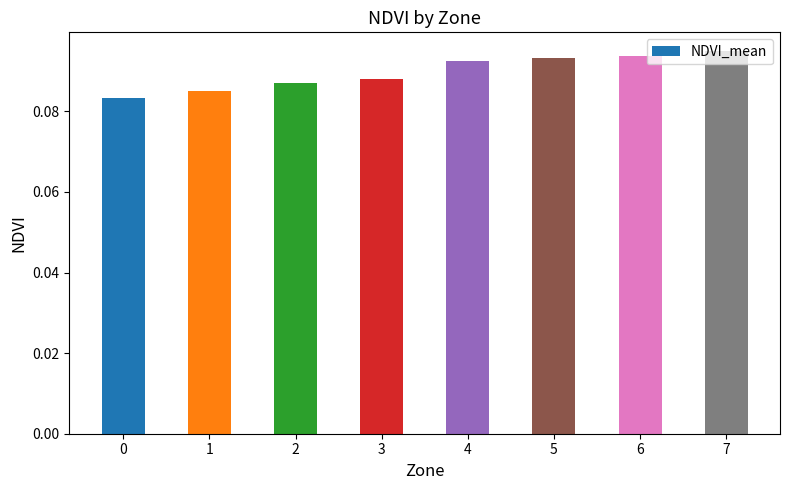

Count the number of categories in the chart.

8